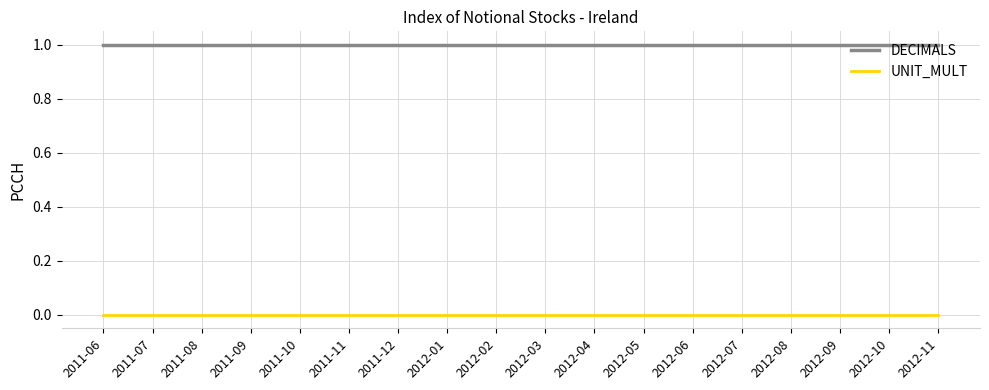

The value of DECIMALS at 2011-10 is 2. True or false?

False